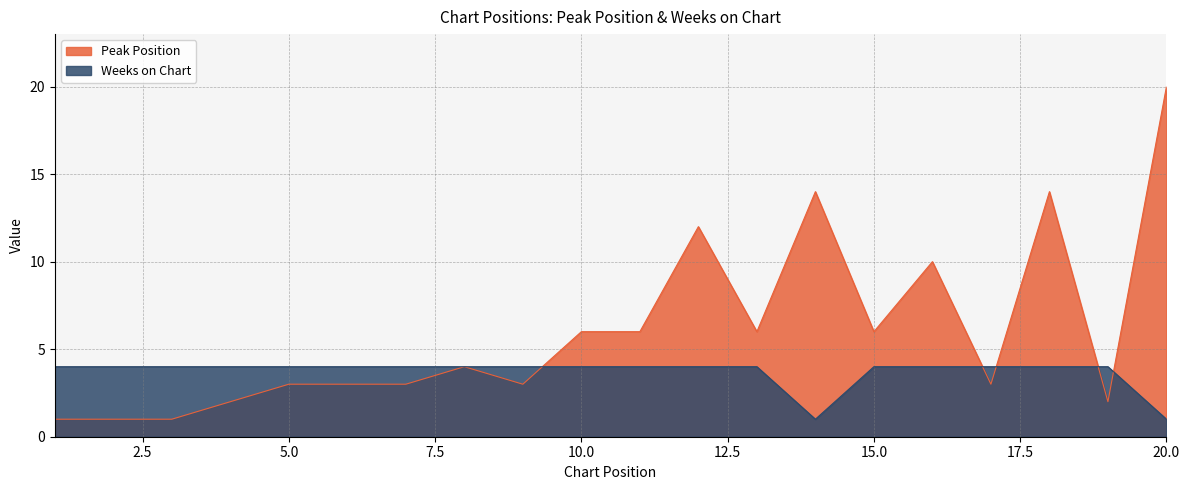

List the labels in order of Peak Position value, largest first.

20, 14, 18, 12, 16, 10, 11, 13, 15, 8, 5, 6, 7, 9, 17, 4, 19, 1, 2, 3